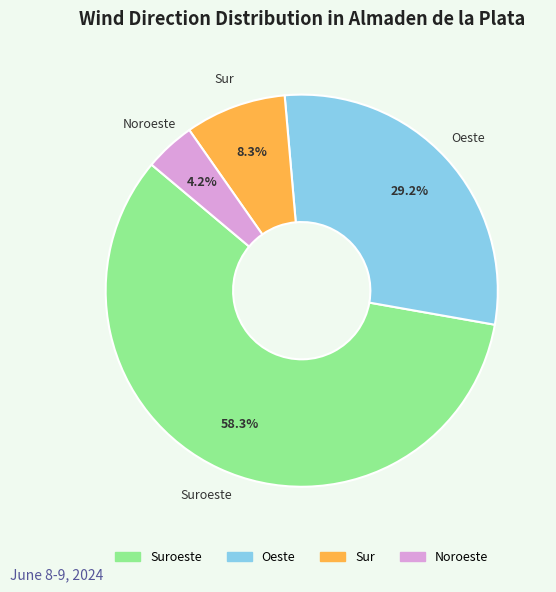

Does any single category account for the majority?

Yes